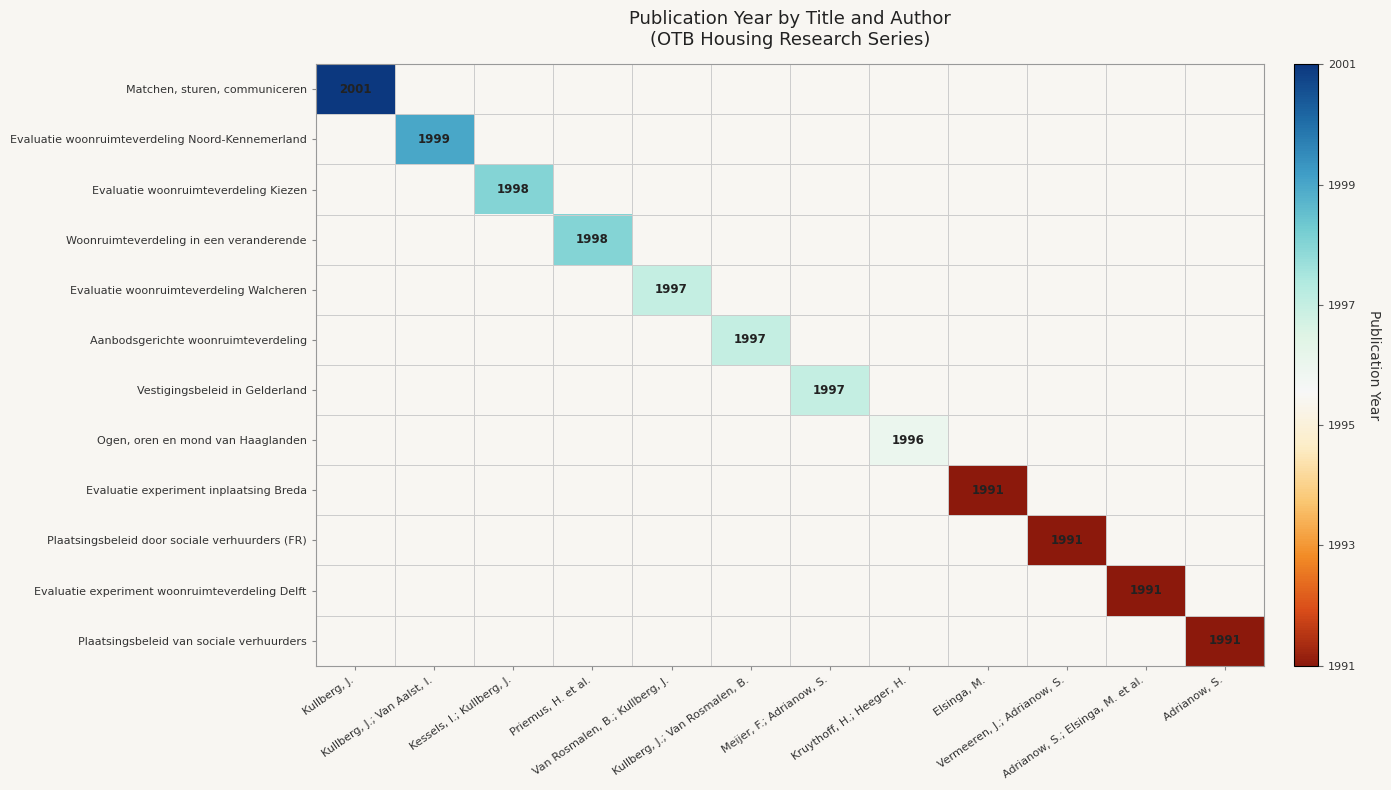

List the series in order of their peak value, highest first.

Matchen, sturen, communiceren, Evaluatie woonruimteverdeling Noord-Kennemerland, Evaluatie woonruimteverdeling Kiezen, Woonruimteverdeling in een veranderende, Evaluatie woonruimteverdeling Walcheren, Aanbodsgerichte woonruimteverdeling, Vestigingsbeleid in Gelderland, Ogen, oren en mond van Haaglanden, Evaluatie experiment inplaatsing Breda, Plaatsingsbeleid door sociale verhuurders (FR), Evaluatie experiment woonruimteverdeling Delft, Plaatsingsbeleid van sociale verhuurders